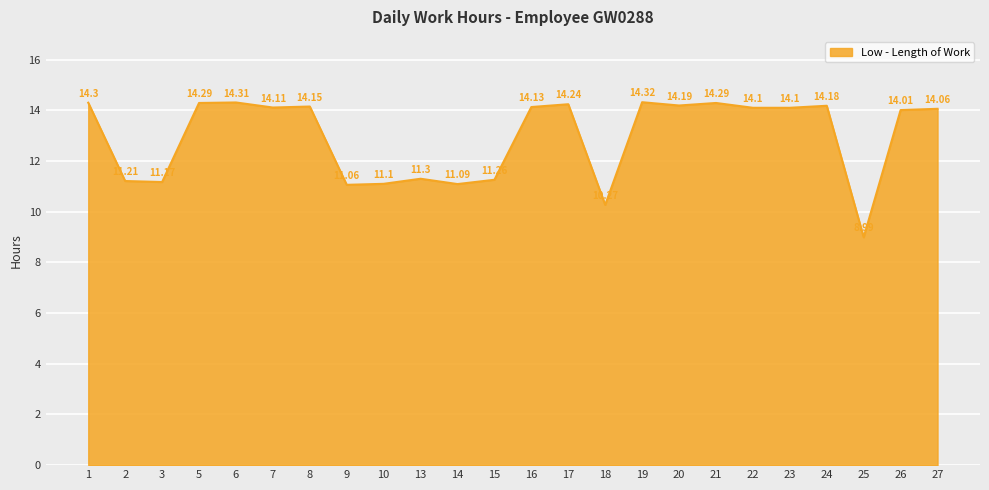

Reading right to left, extract all data points from this chart.

27=14.1	26=14.0	25=9.0	24=14.2	23=14.1	22=14.1	21=14.3	20=14.2	19=14.3	18=10.3	17=14.2	16=14.1	15=11.3	14=11.1	13=11.3	10=11.1	9=11.1	8=14.2	7=14.1	6=14.3	5=14.3	3=11.2	2=11.2	1=14.3